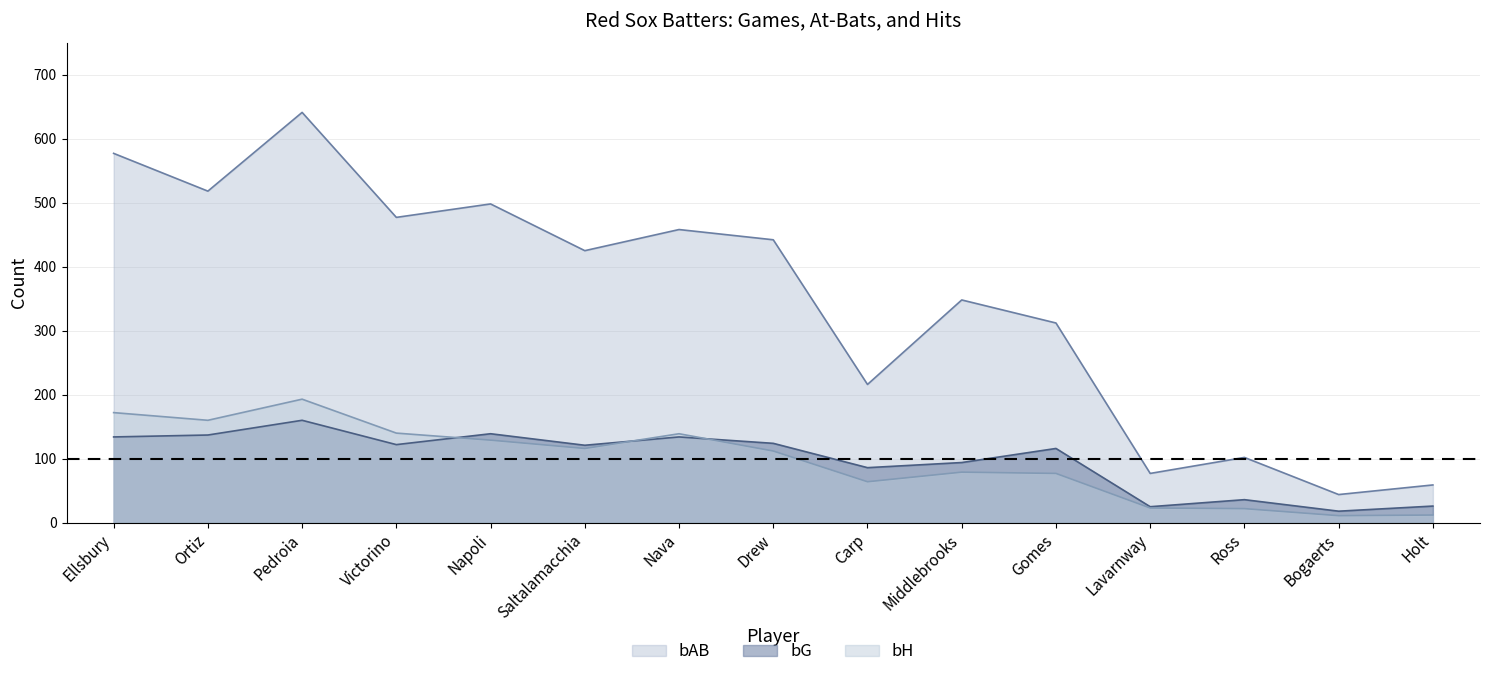

Is it true that bG equals 86 at Carp?

True